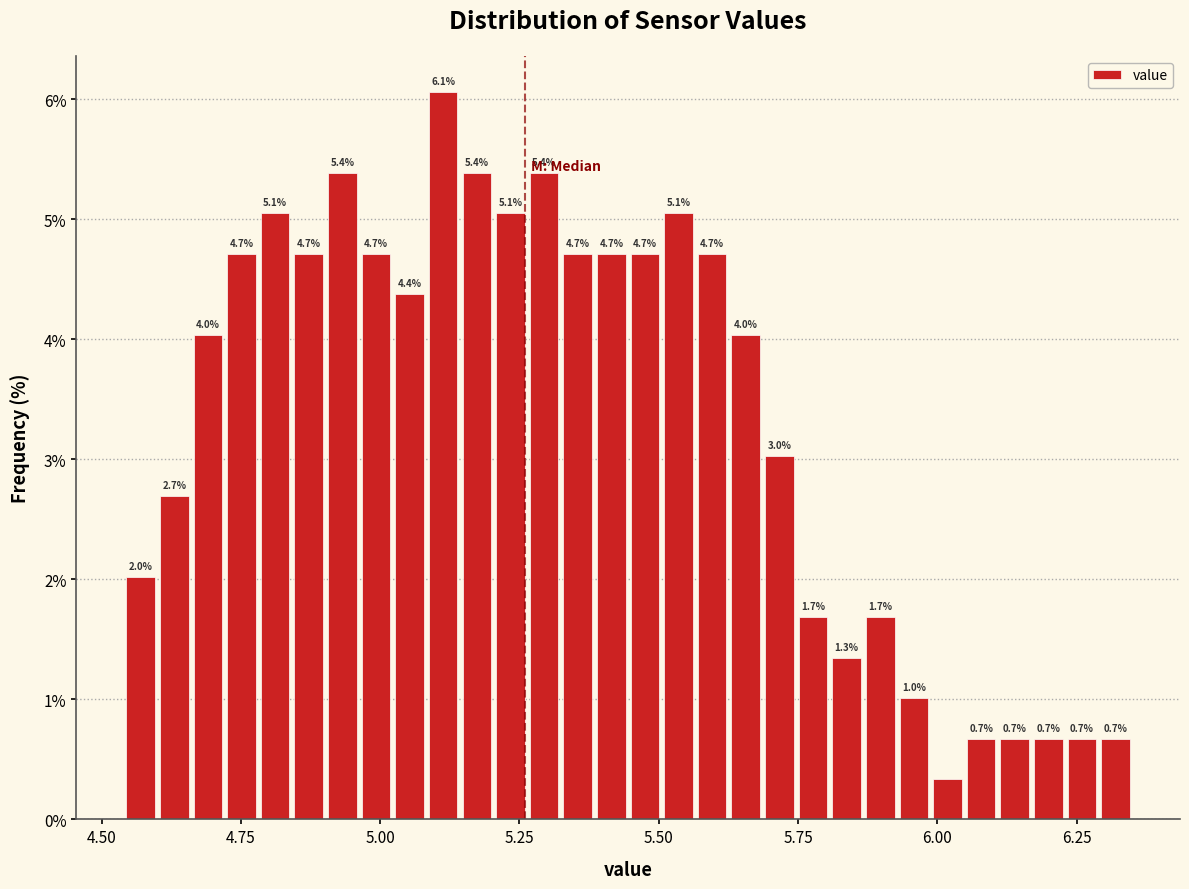

Read against the x-axis, roughly where is the centre of the tallest bar?

5.10